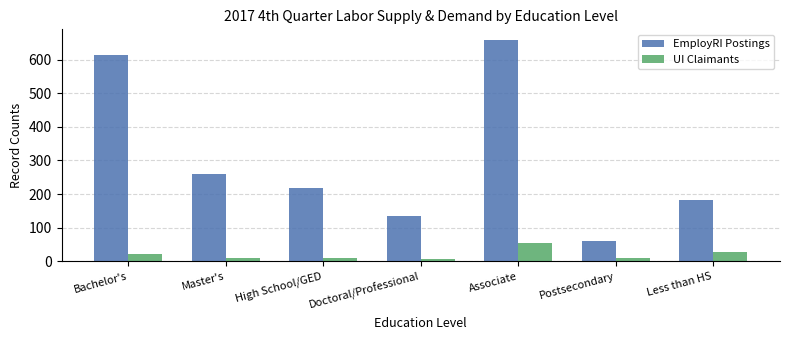

At which label does EmployRI Postings reach its minimum?

Postsecondary